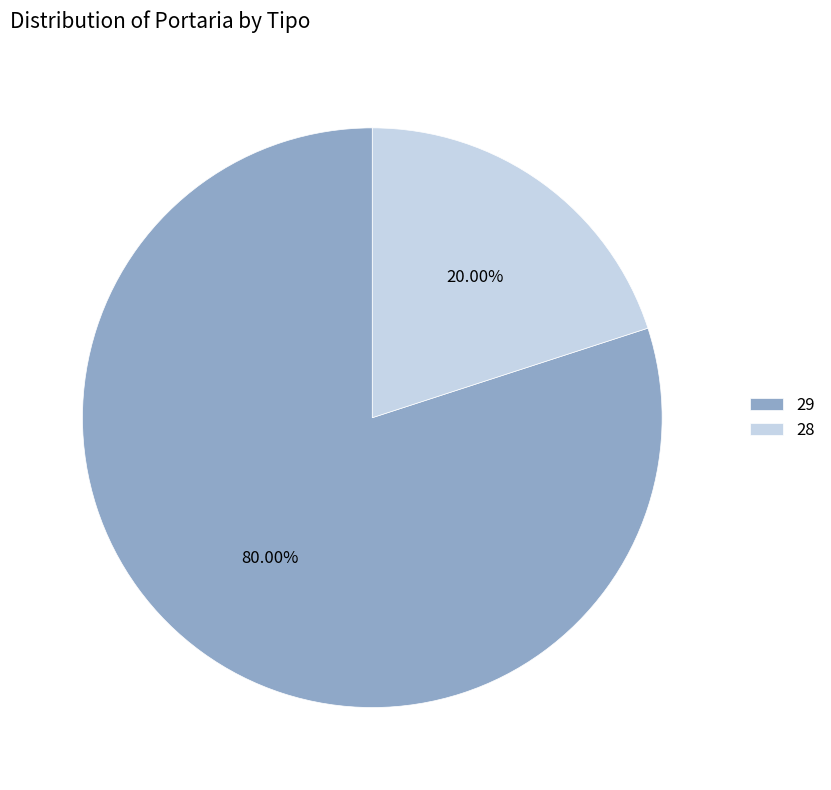

Between 28 and 29, which is larger?

29